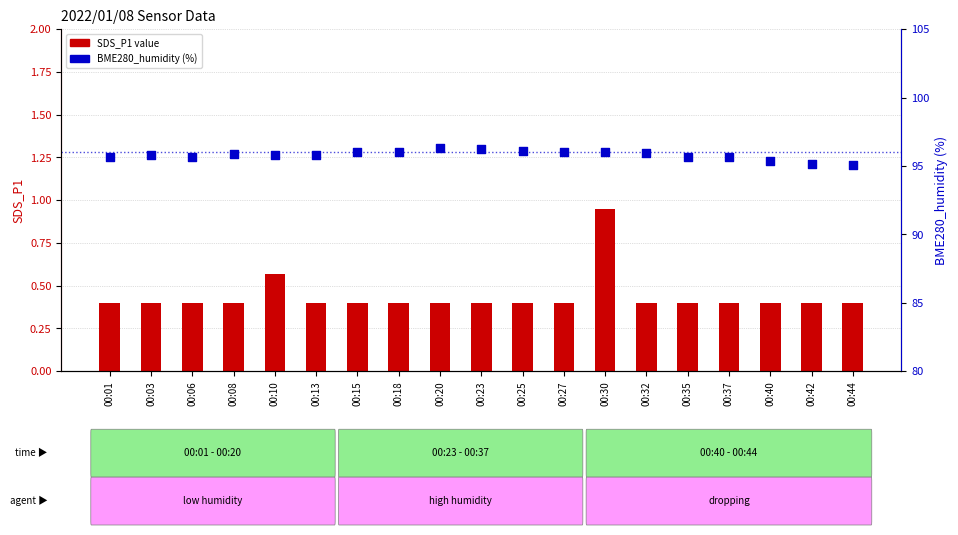

Which series contains the highest Y value?

BME280_humidity